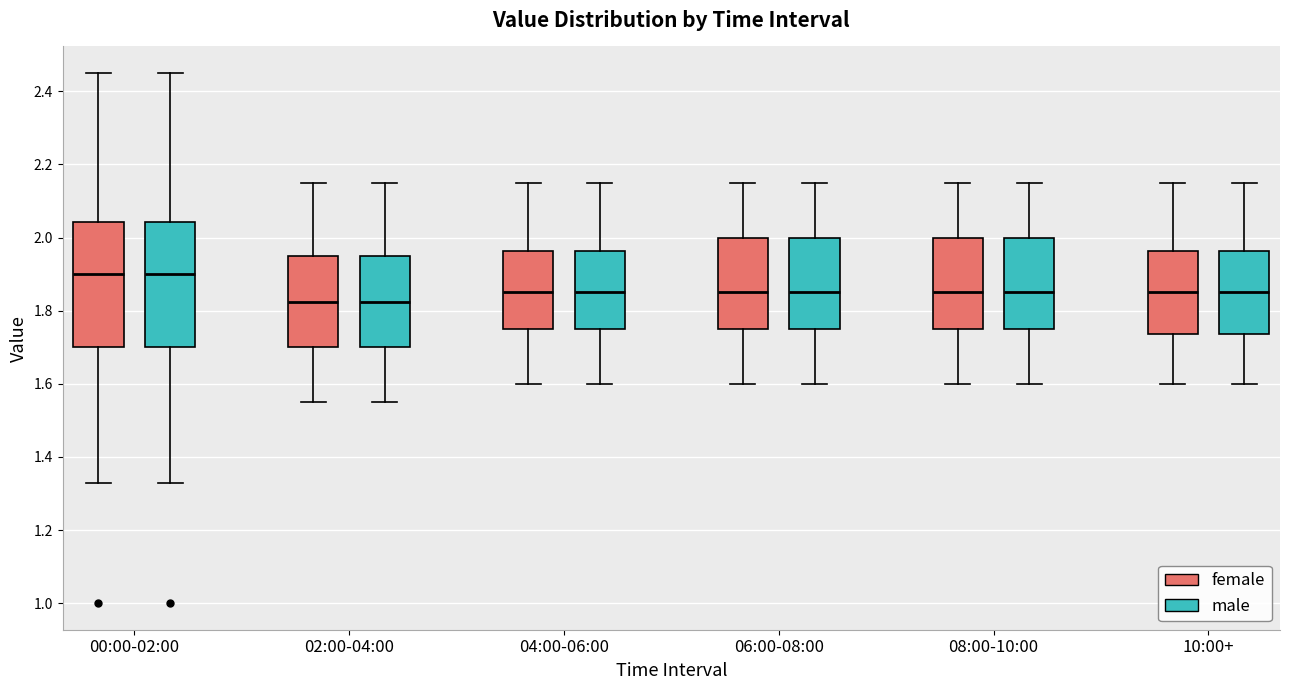

Where does the median line of the box for 06:00-08:00 (female) sit on the y-axis? The values are not printed on the chart, so give them approximately, as read against the axis.

1.86